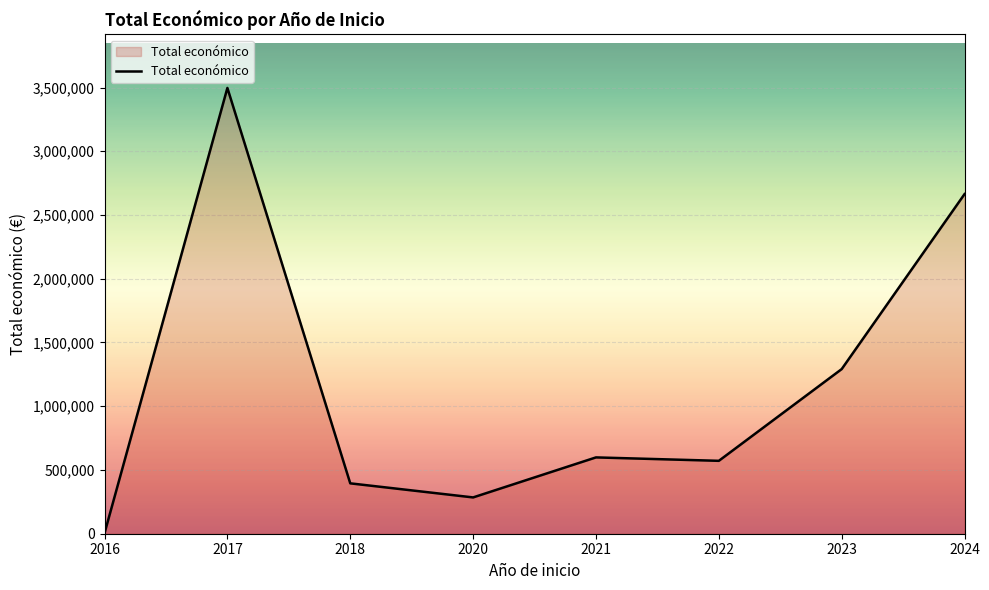

True or false: the data has more than 0 interior local peaks.

True